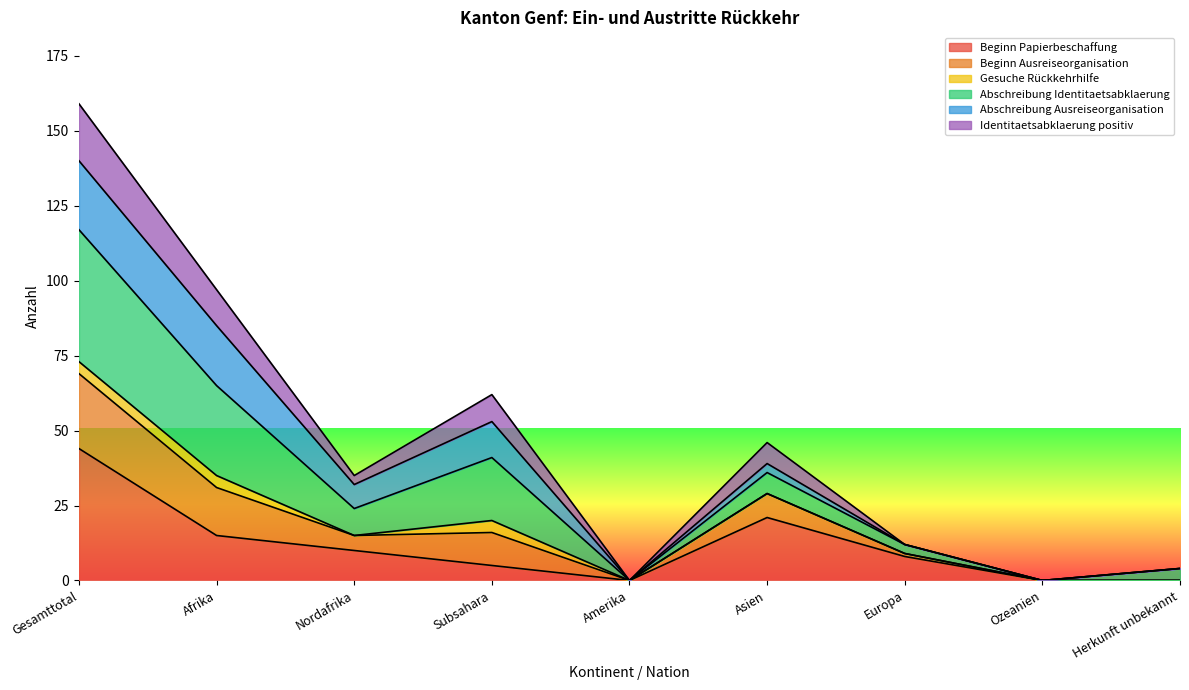

What is the label of the 3rd point from the right?

Europa